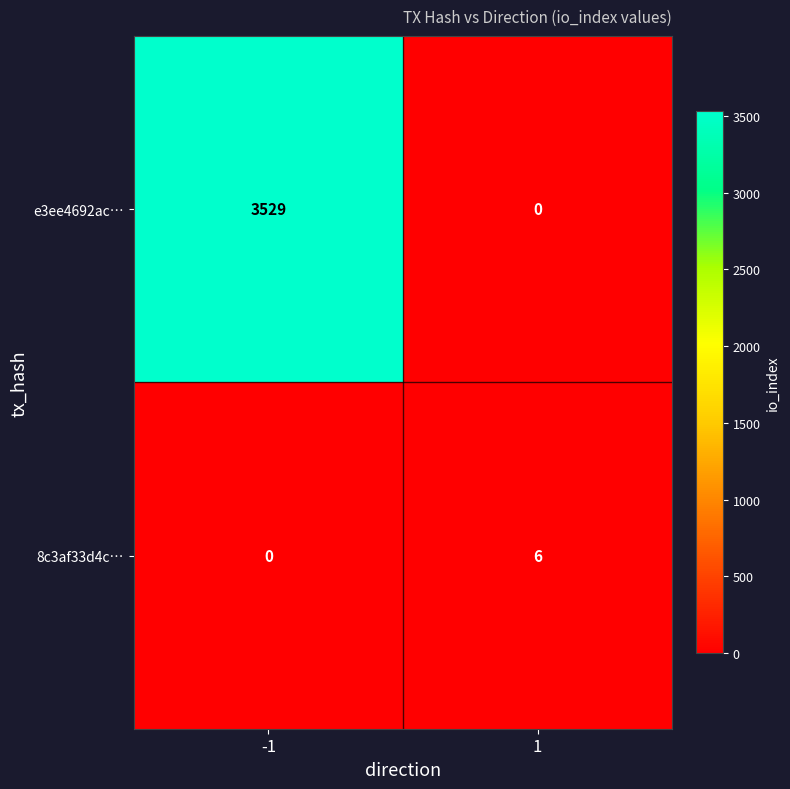

Reading left to right, extract all data points from this chart.

e3ee4692ac…: 3529	0
8c3af33d4c…: 0	6